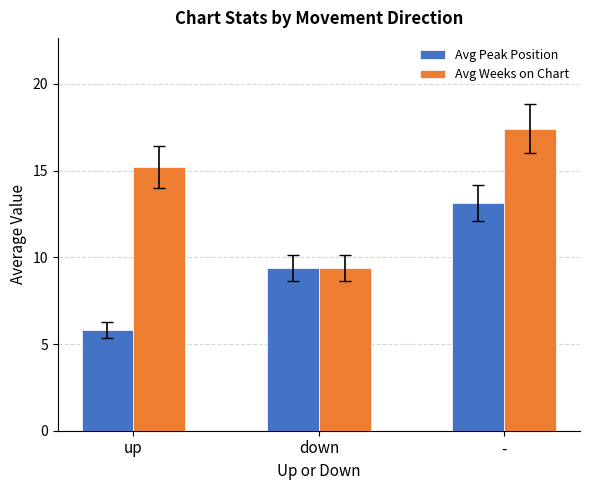

What is the highest value of the Avg Peak Position series?

13.1